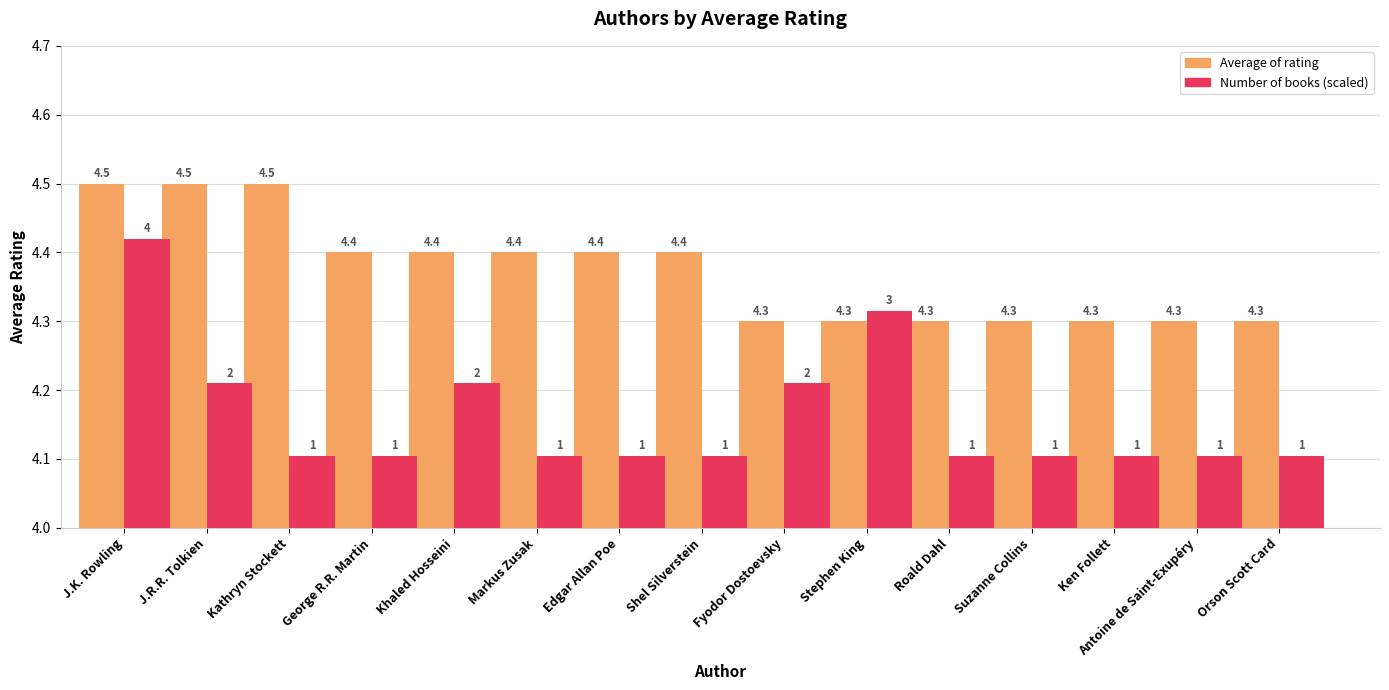

What is the sum of the Number of books (scaled) values at Antoine de Saint-Exupéry and Stephen King?

8.4